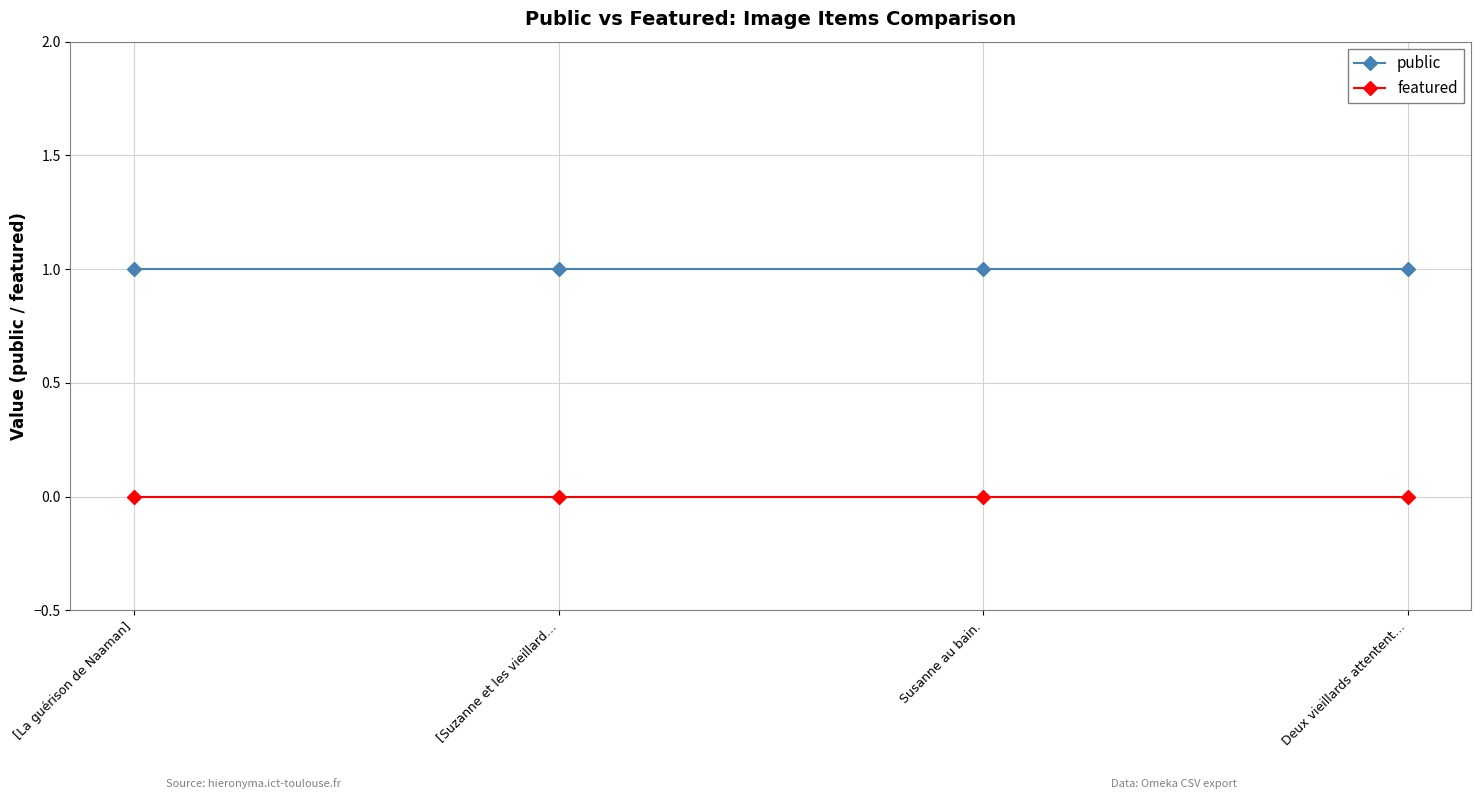

True or false: featured and public intersect in this chart.

False